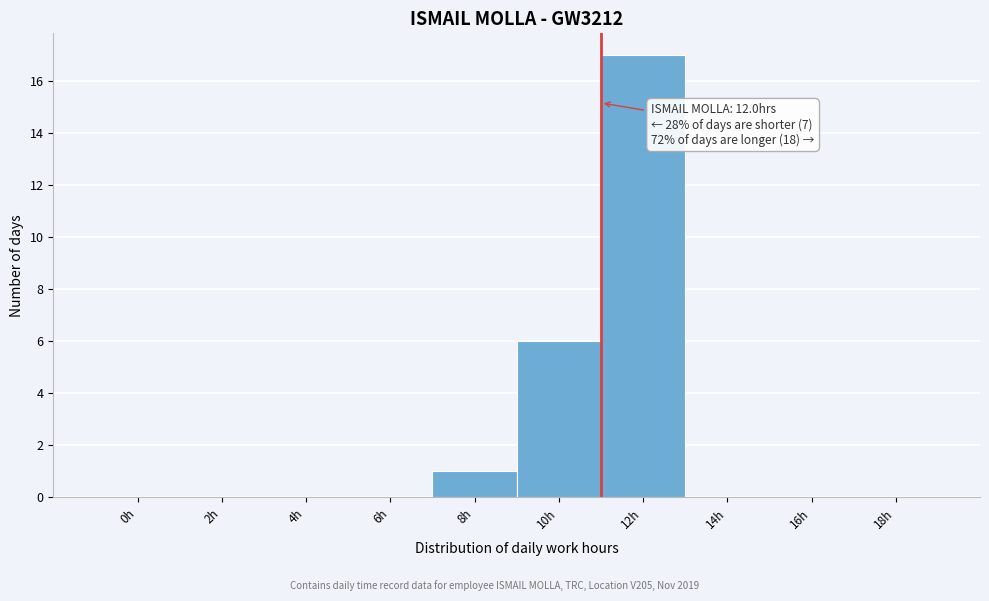

Reading right to left, what are all the values shown in this chart?

18h=0	16h=0	14h=0	12h=17	10h=6	8h=1	6h=0	4h=0	2h=0	0h=0